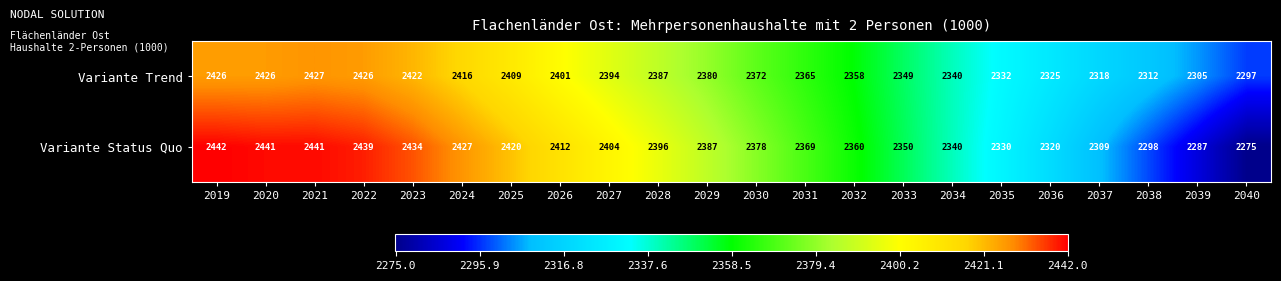

What is the difference between the second highest and minimum values in the Variante Status Quo series?

166